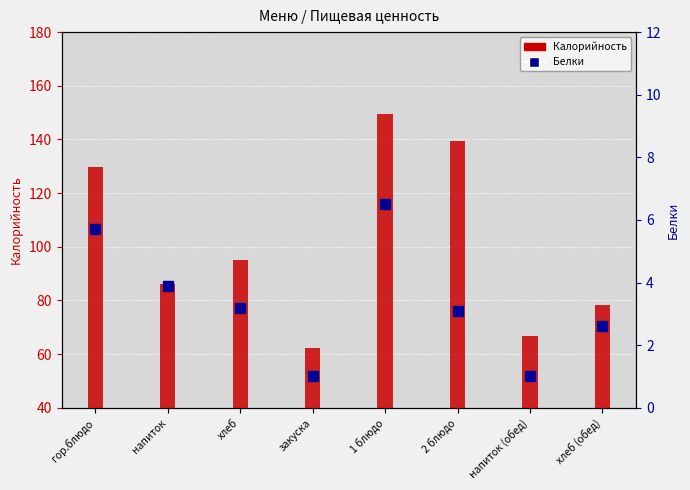

What value does the Калорийность series have at хлеб (обед)?

78.2